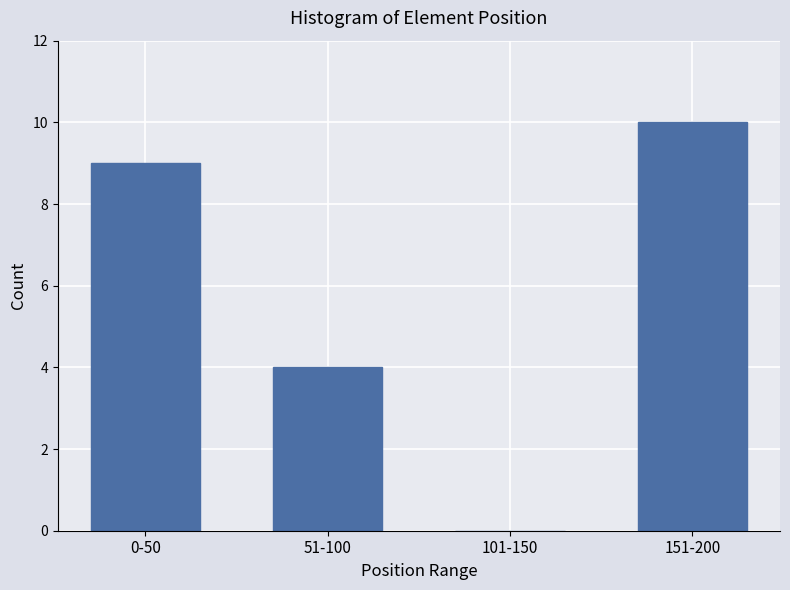

Reading left to right, what are all the values shown in this chart?

0-50=9	51-100=4	101-150=0	151-200=10